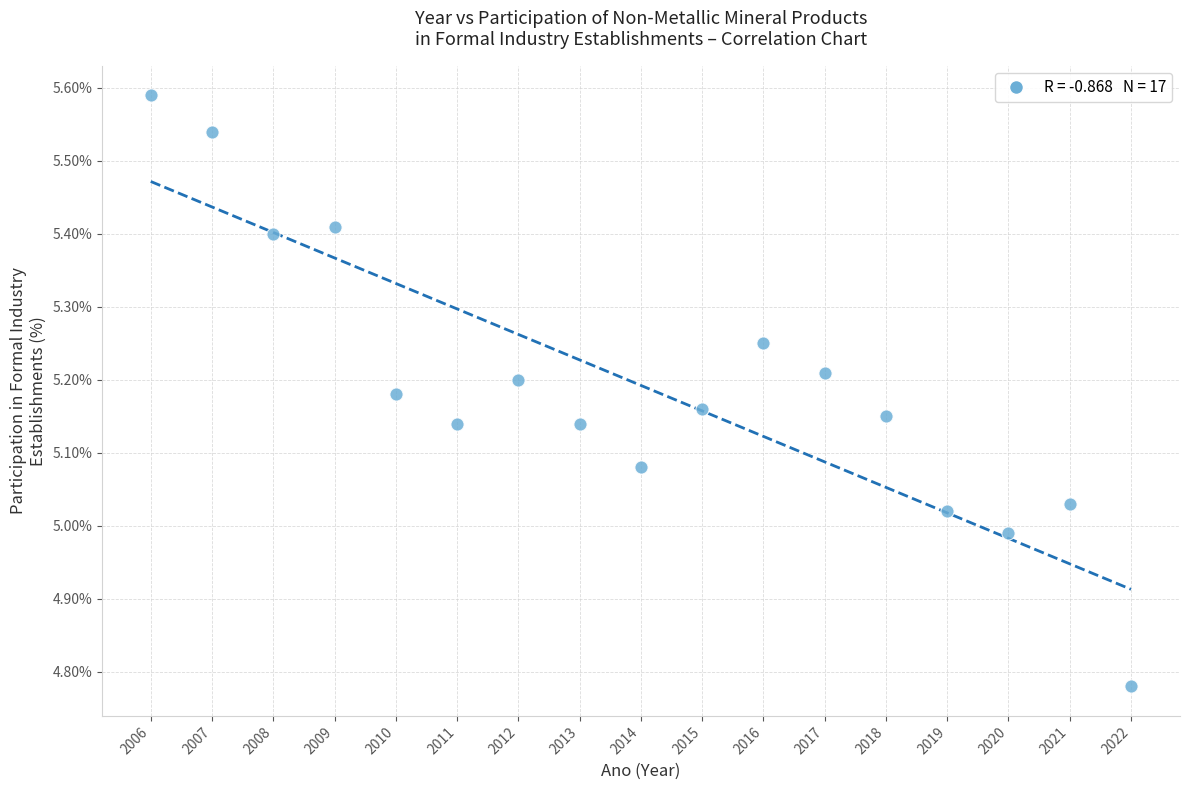

What is the range of X values (max minus min)?

16.0